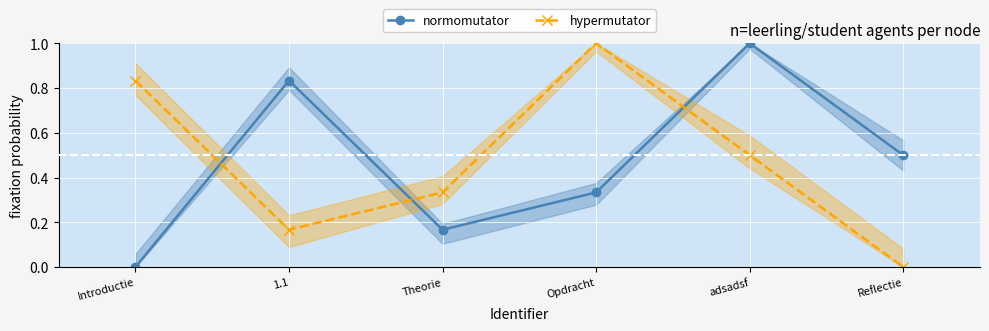

Reading left to right, extract all data points from this chart.

normomutator: 0.0	0.8	0.2	0.3	1.0	0.5
hypermutator: 0.8	0.2	0.3	1.0	0.5	0.0